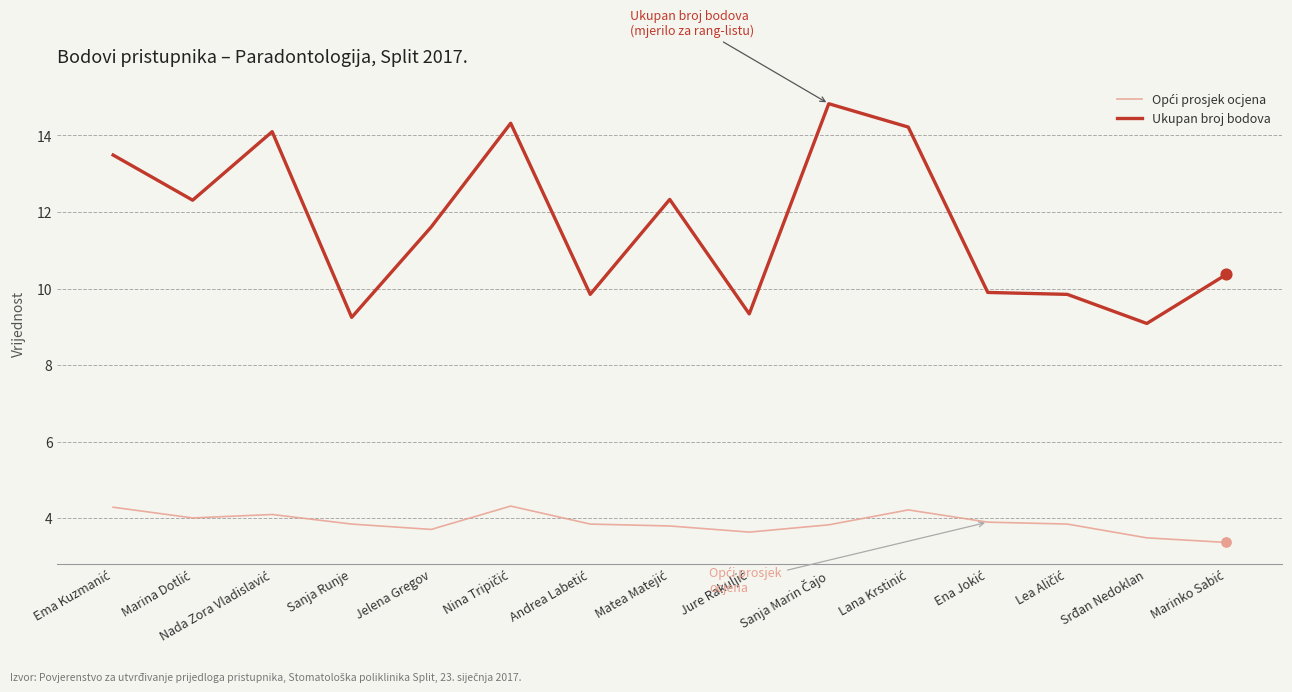

At how many categories does at least one series exceed 6?

15